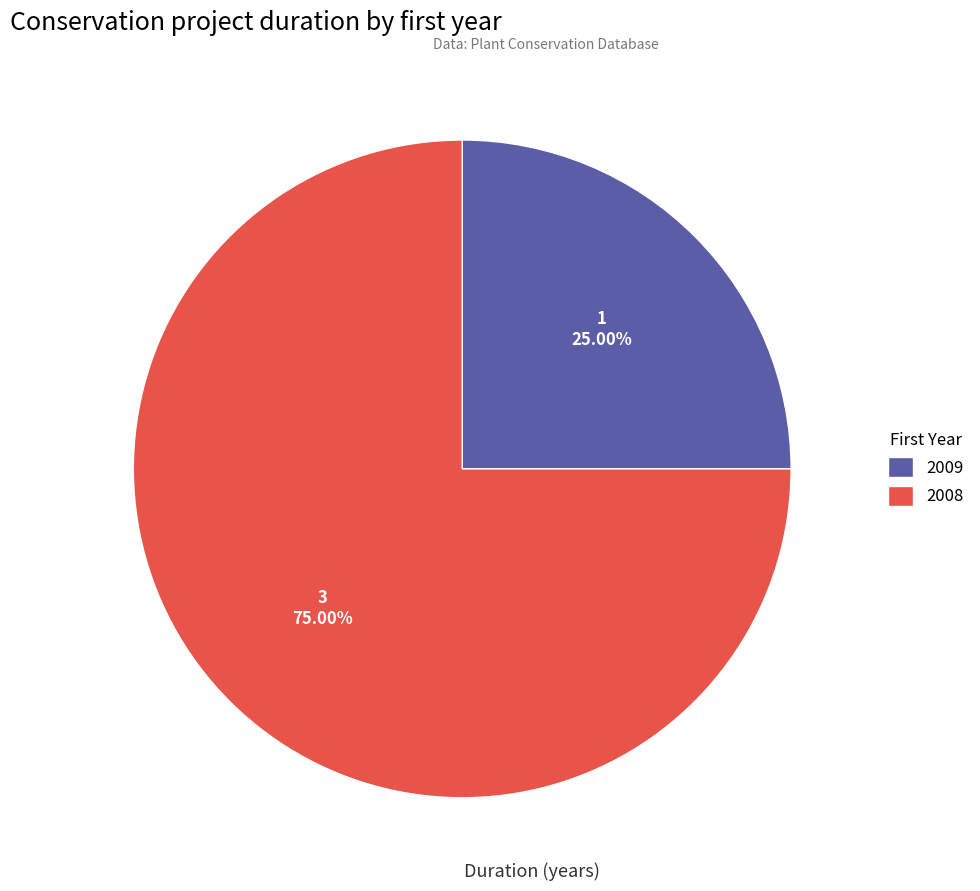

To the nearest percent, what is the combined percentage of 2008 and 2009?

100%